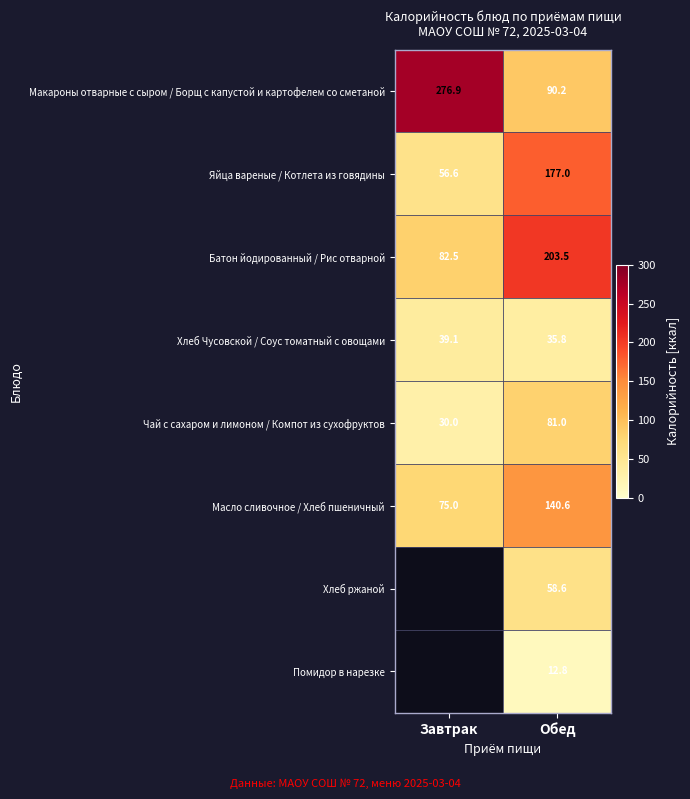

Is the value of Макароны отварные с сыром / Борщ с капустой и картофелем со сметаной at Обед greater than the value of Хлеб ржаной at Обед?

Yes